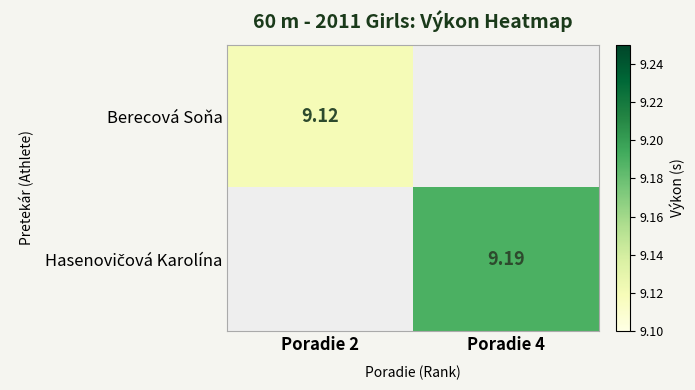

Is the value of Berecová Soňa at Poradie 2 greater than the value of Hasenovičová Karolína at Poradie 2?

No